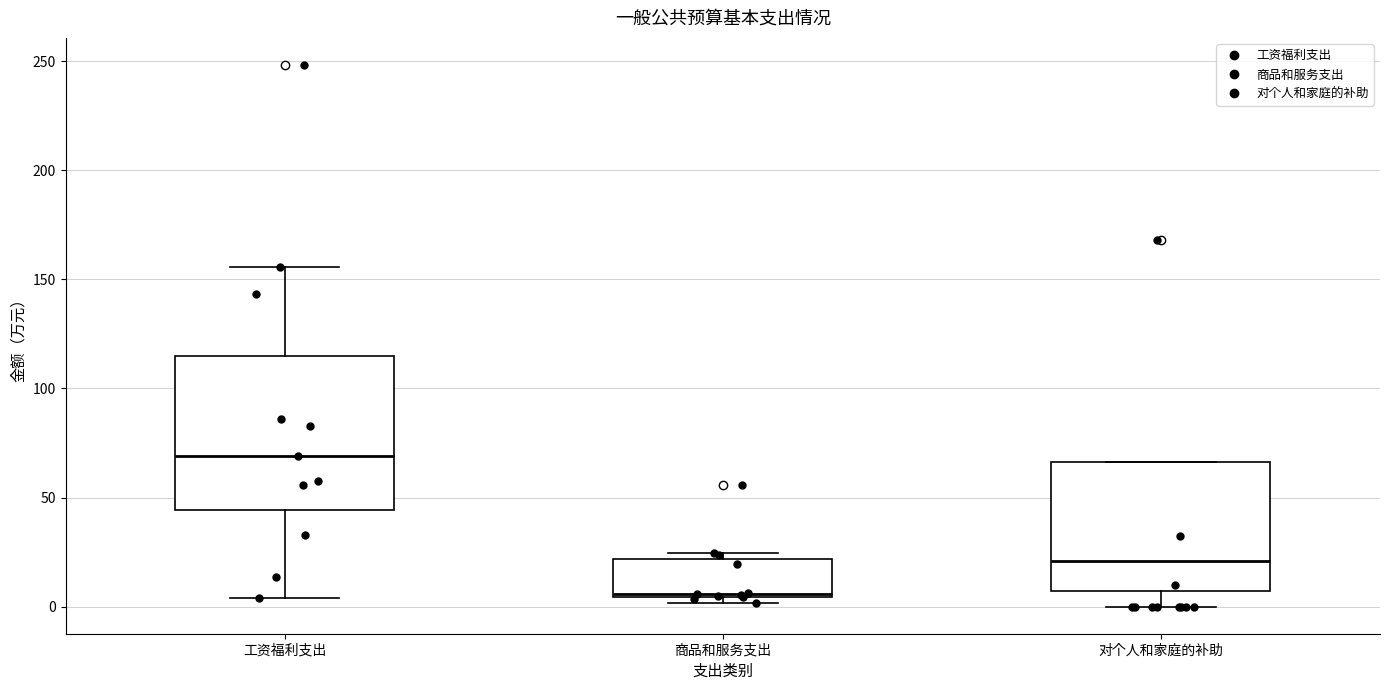

Reading left to right, read every box against the y-axis: the position of its median line, the range the box covers, and the ends of its whiskers. The values are not printed on the chart, so give them approximately, as read against the axis.

工资福利支出: median 70, box 45 to 115, whiskers 5 to 155
商品和服务支出: median 5, box 5 to 20, whiskers 0 to 25
对个人和家庭的补助: median 20, box 5 to 65, whiskers 0 to 65